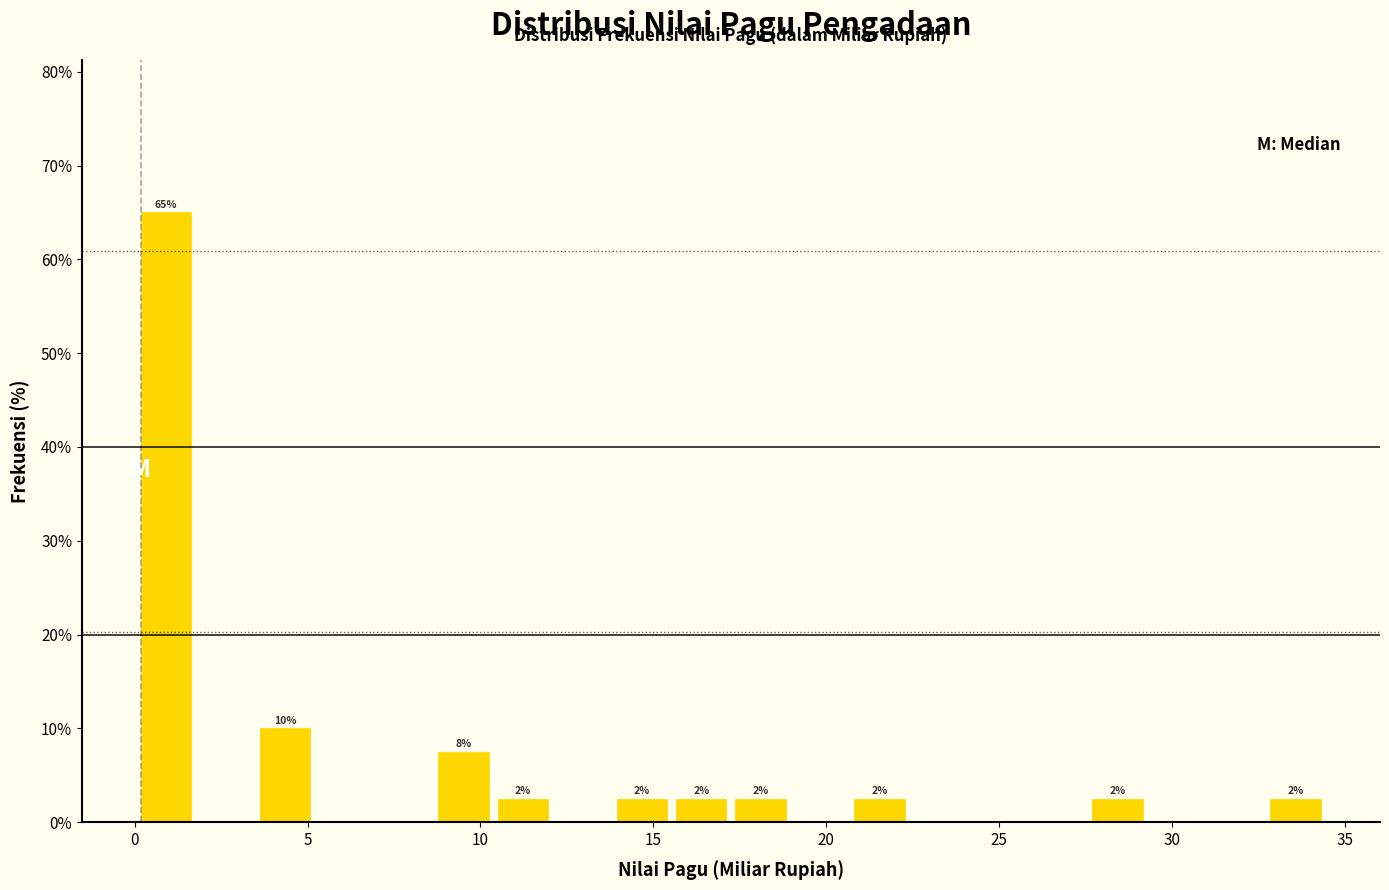

Around what value on the x-axis is the tallest bar? Give the approximate position of its centre, as read against the axis.

1.0